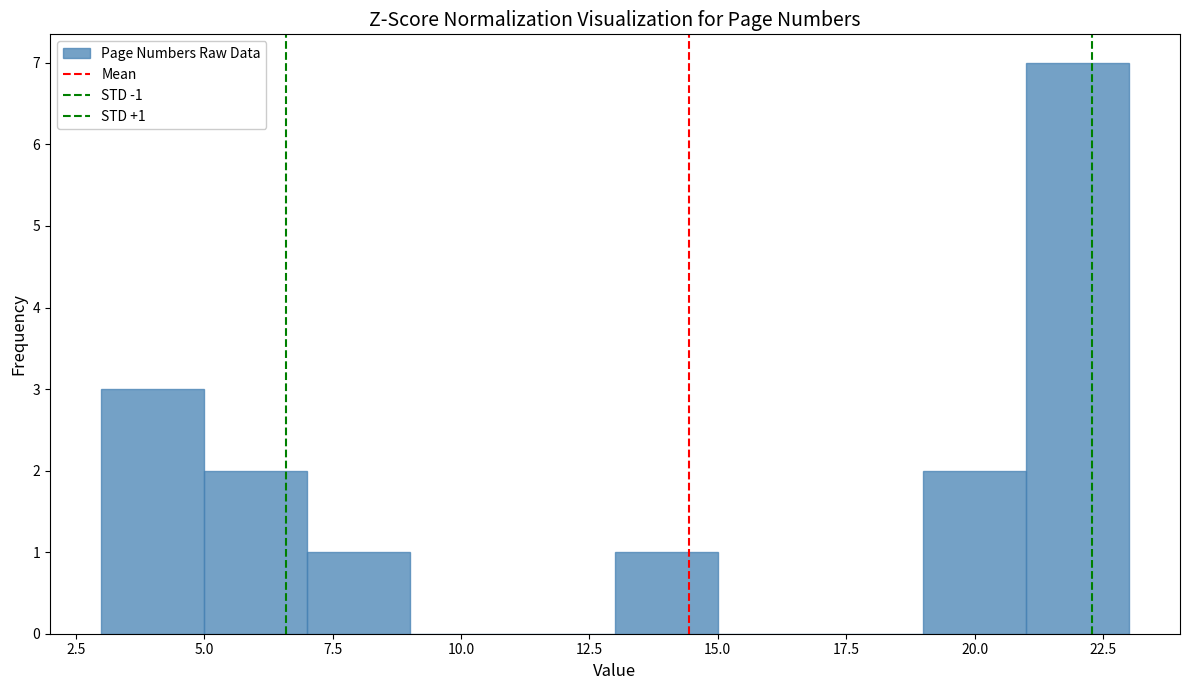

Over which range of the x-axis is the bar tallest?

21 to 23